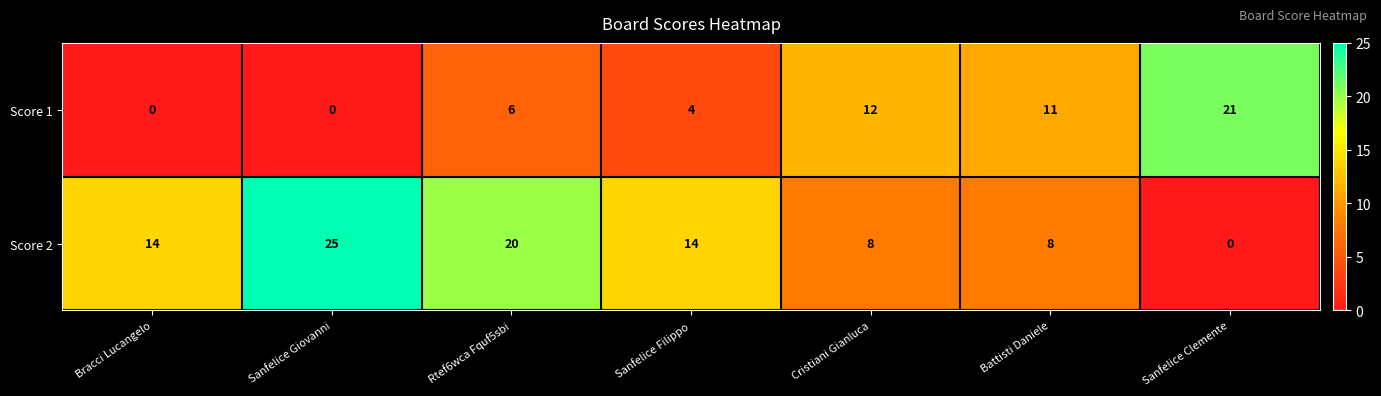

Reading right to left, extract all data points from this chart.

Score 1: Sanfelice Clemente=21	Battisti Daniele=11	Cristiani Gianluca=12	Sanfelice Filippo=4	Rtef6wca Fquf5sbi=6	Sanfelice Giovanni=0	Bracci Lucangelo=0
Score 2: Sanfelice Clemente=0	Battisti Daniele=8	Cristiani Gianluca=8	Sanfelice Filippo=14	Rtef6wca Fquf5sbi=20	Sanfelice Giovanni=25	Bracci Lucangelo=14